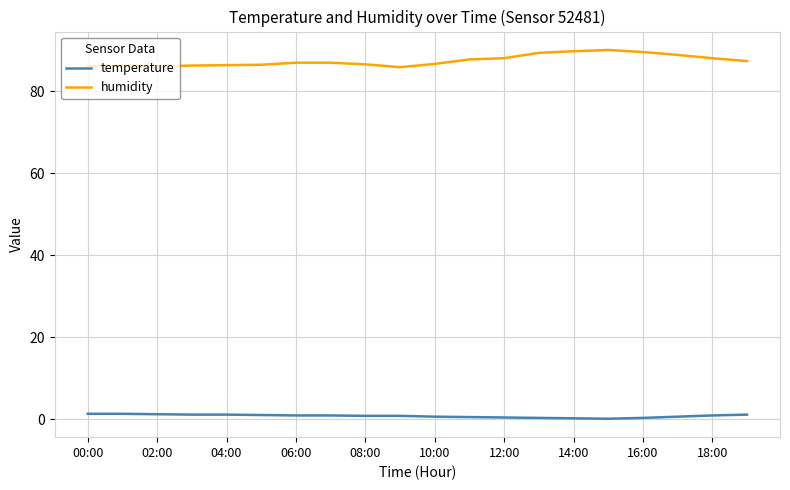

Which series has the largest total across all categories?

humidity